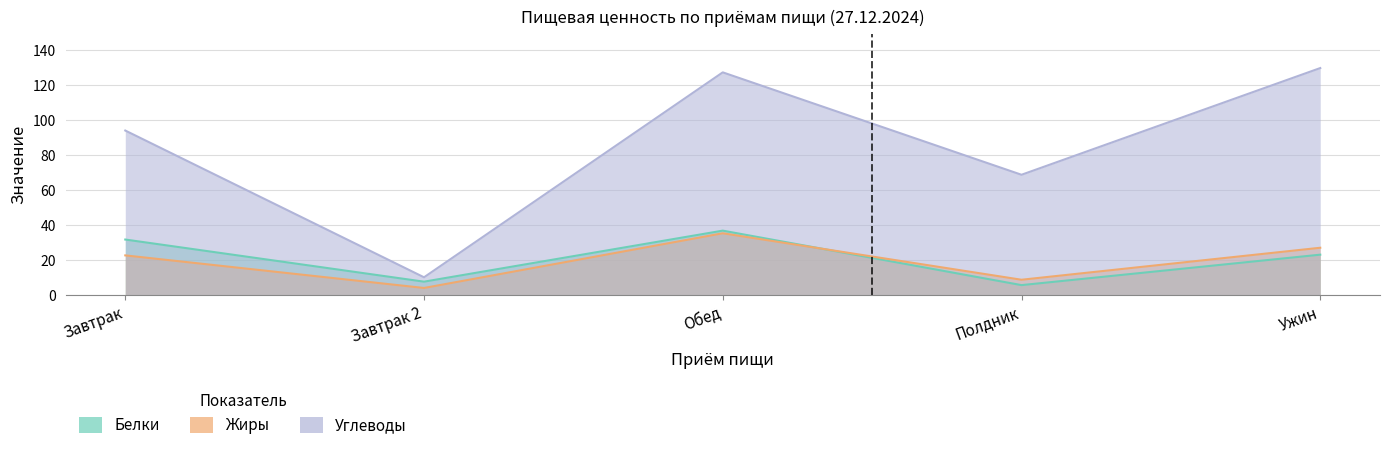

What is the difference between the highest and lowest values at Обед?

91.8